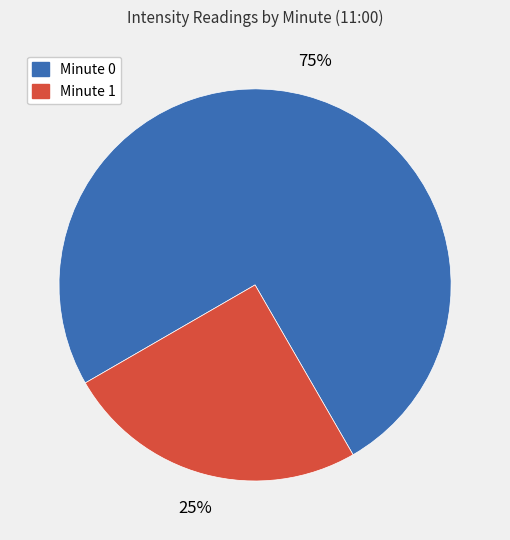

How many slices are in this pie chart?

2